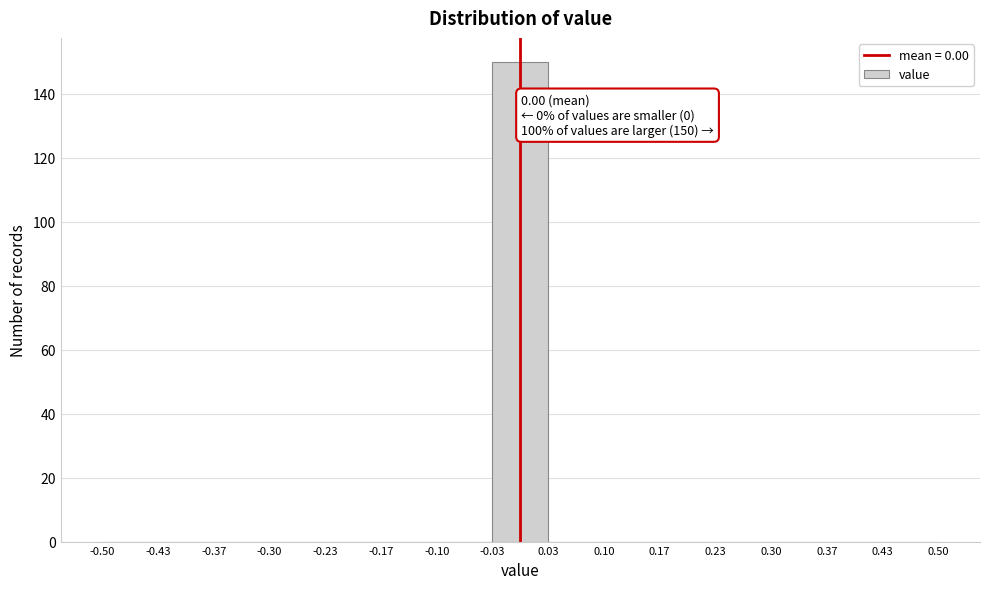

Over which range of the x-axis is the bar tallest?

-0.03 to 0.03